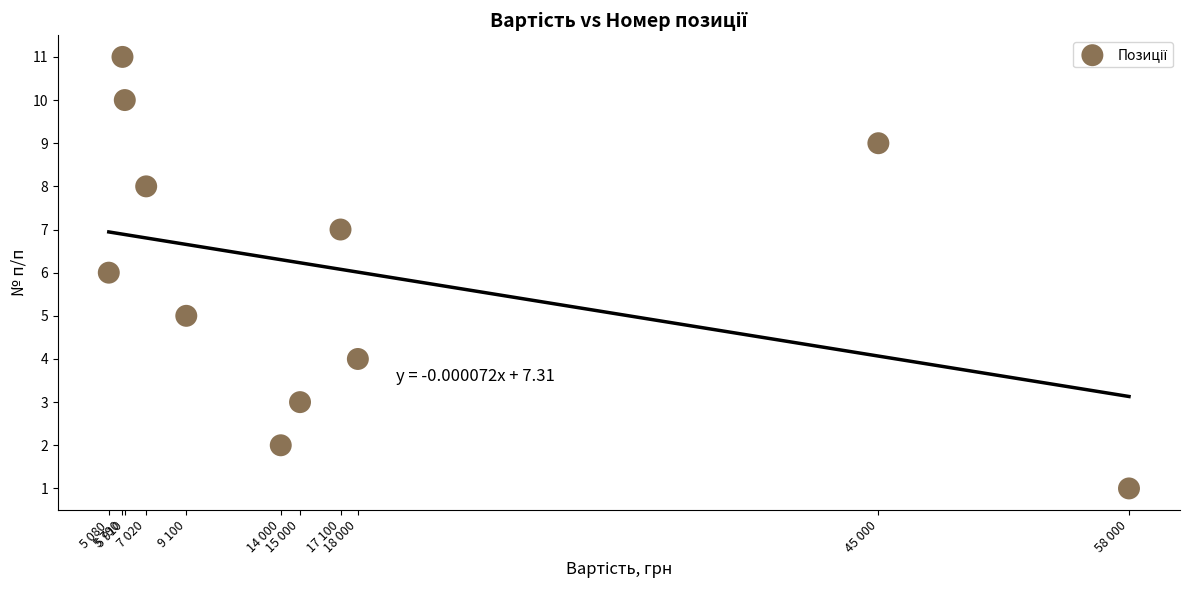

What is the average X value?

18182